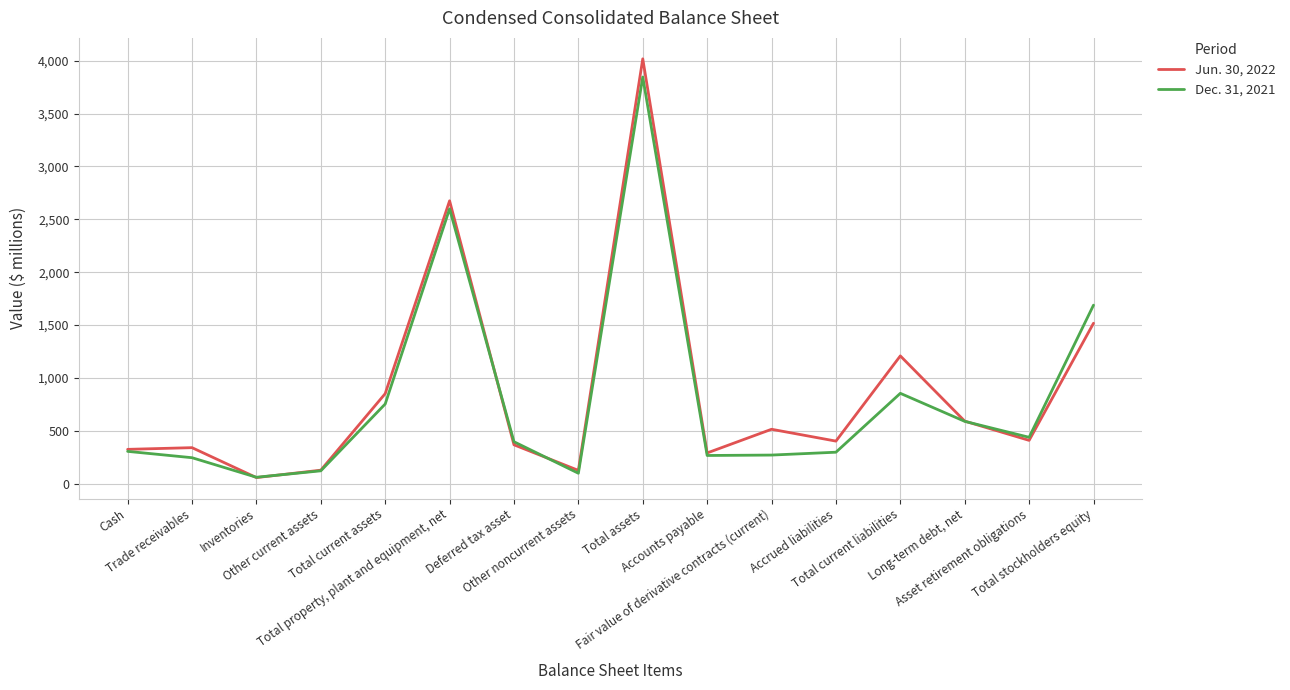

Which series ends up on top after the final intersection of Jun. 30, 2022 and Dec. 31, 2021?

Dec. 31, 2021